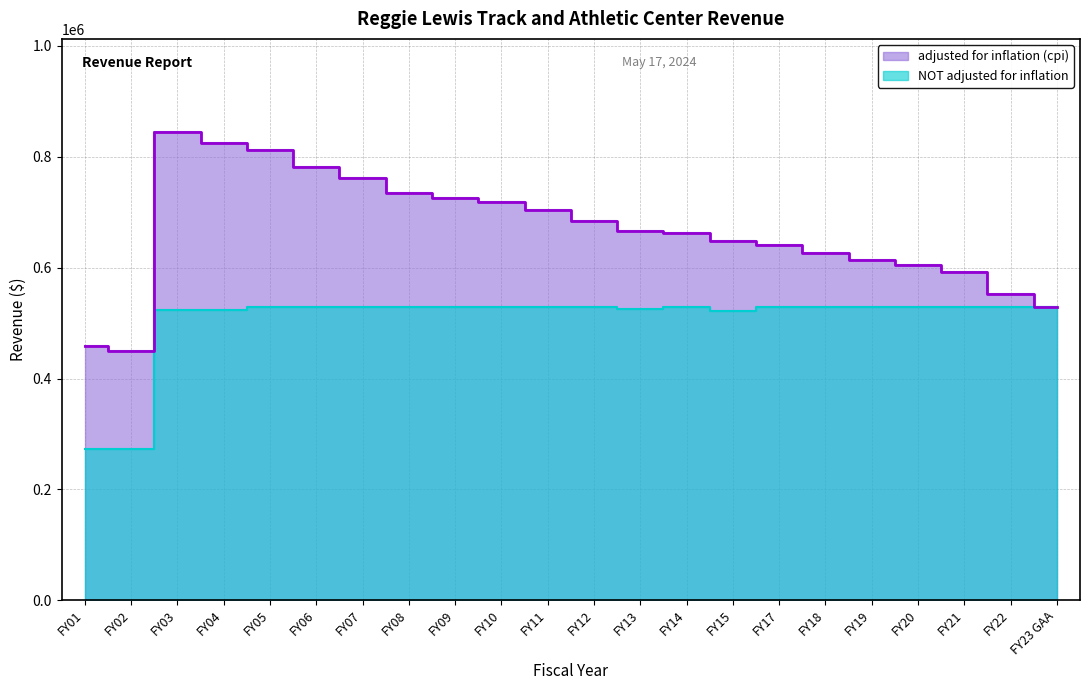

What is the smallest value displayed?

273100